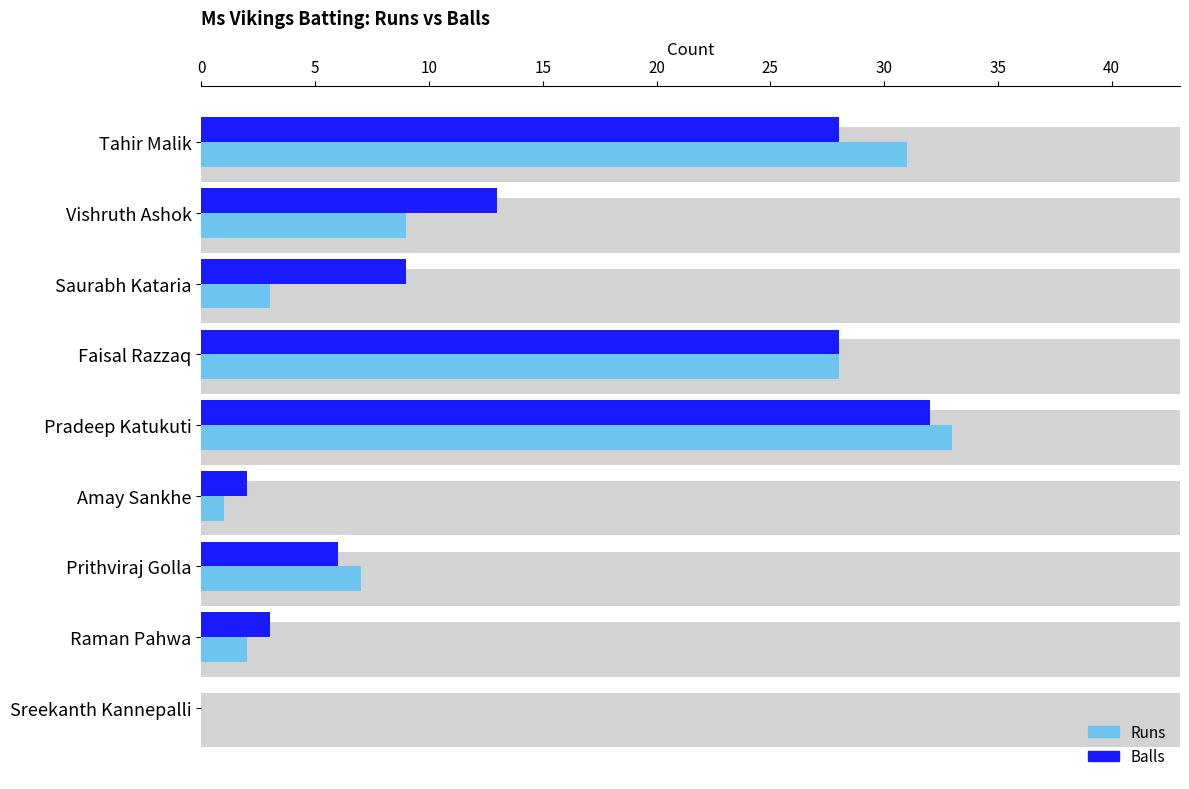

Which series has the largest total across all categories?

Balls